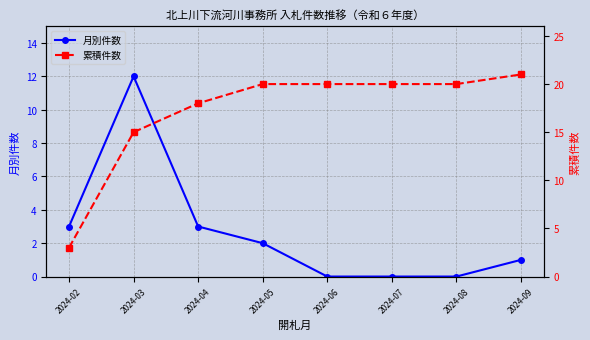

How many data points in 月別件数 are above 2?

3